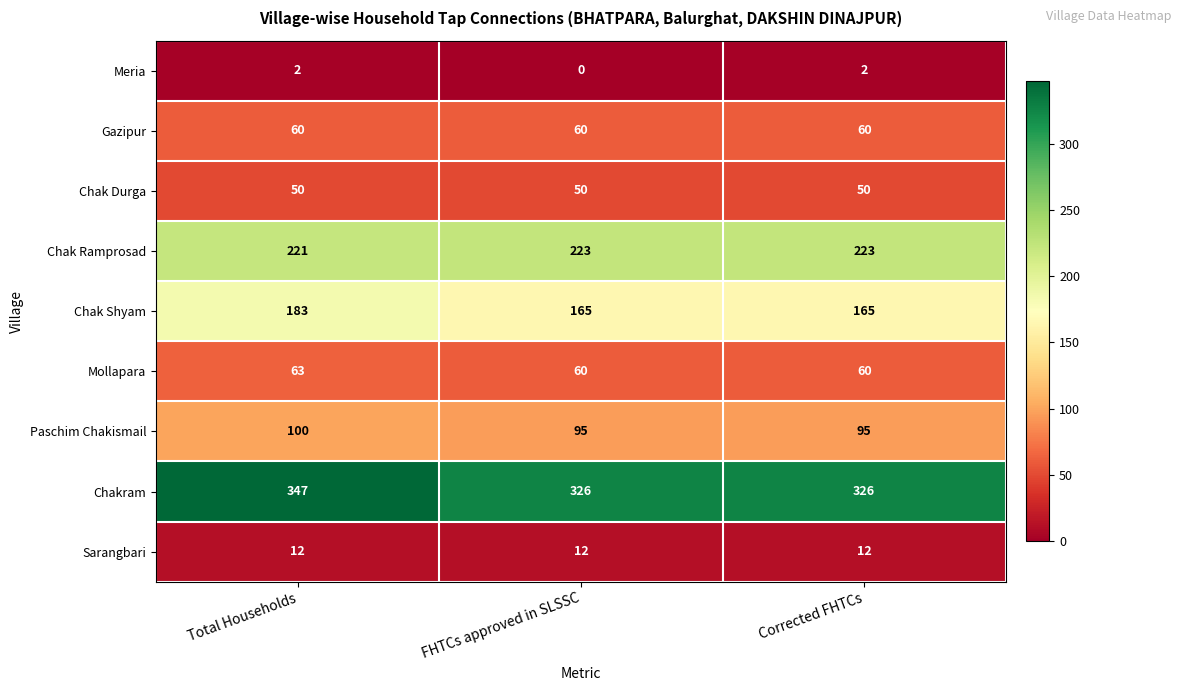

Which label corresponds to the largest value in the chart?

Total Households